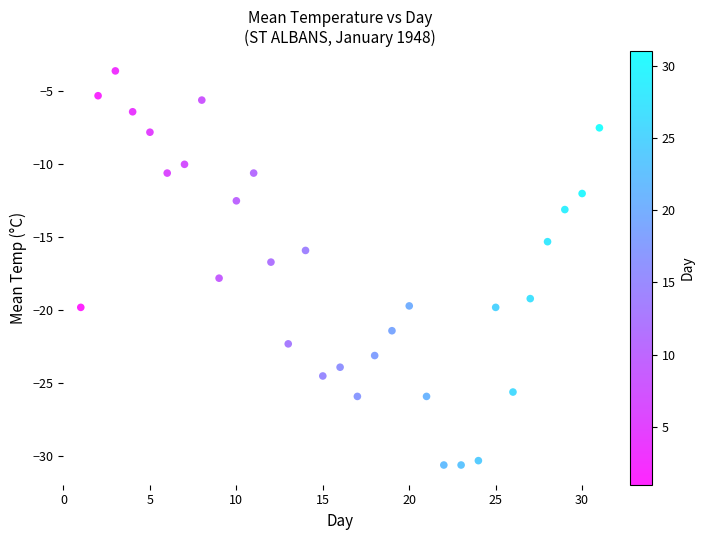

What Y value in the scatter plot is closest to -17?

-16.7